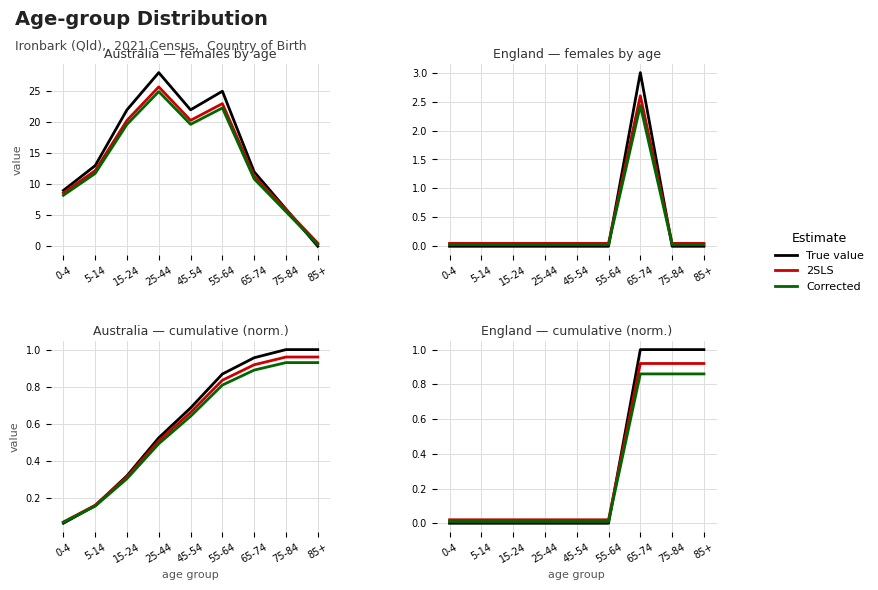

True or false: 2SLS and Corrected cross at least once.

False